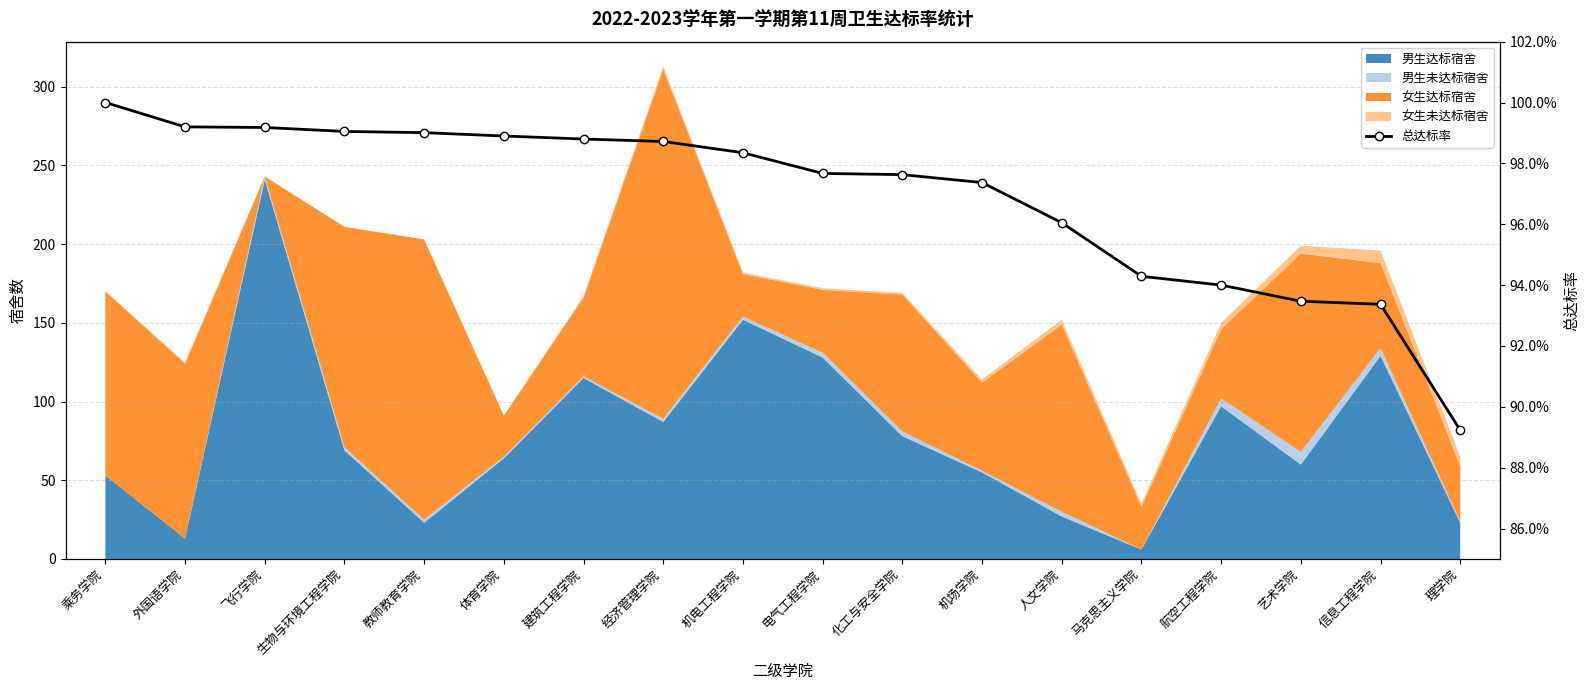

The chart shows a value of 1.0 at 飞行学院. True or false?

True